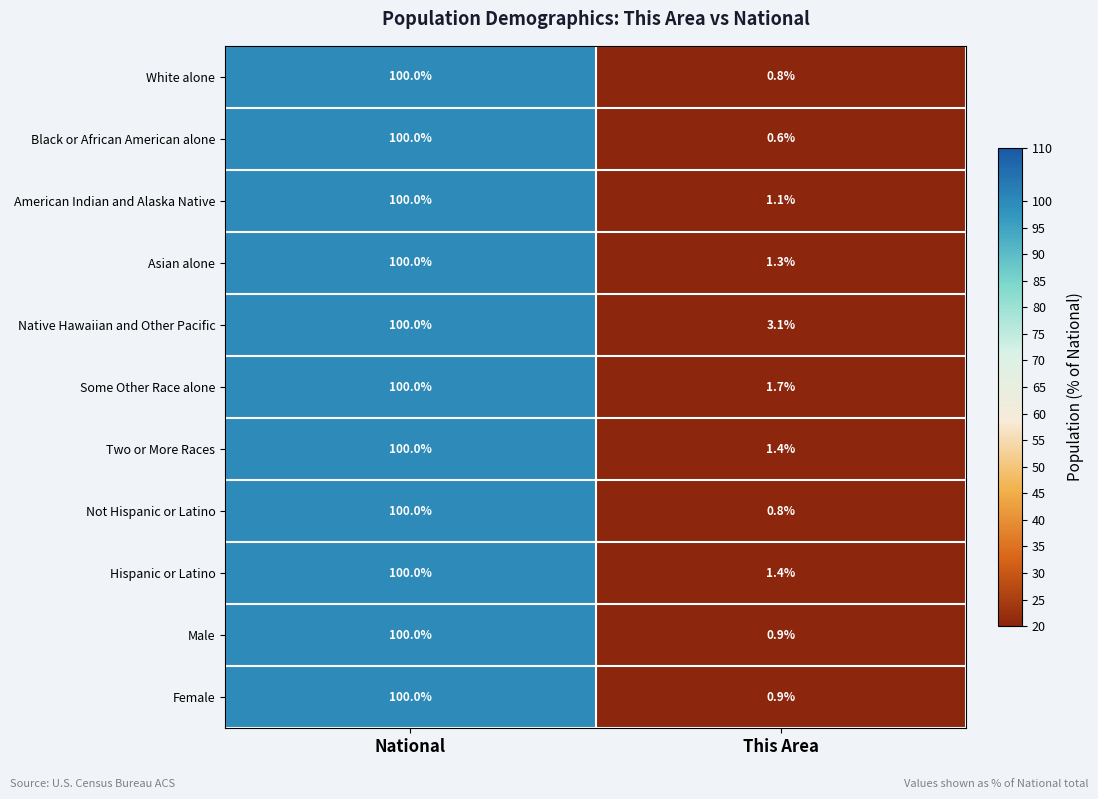

Which category has the highest value across all series?

National